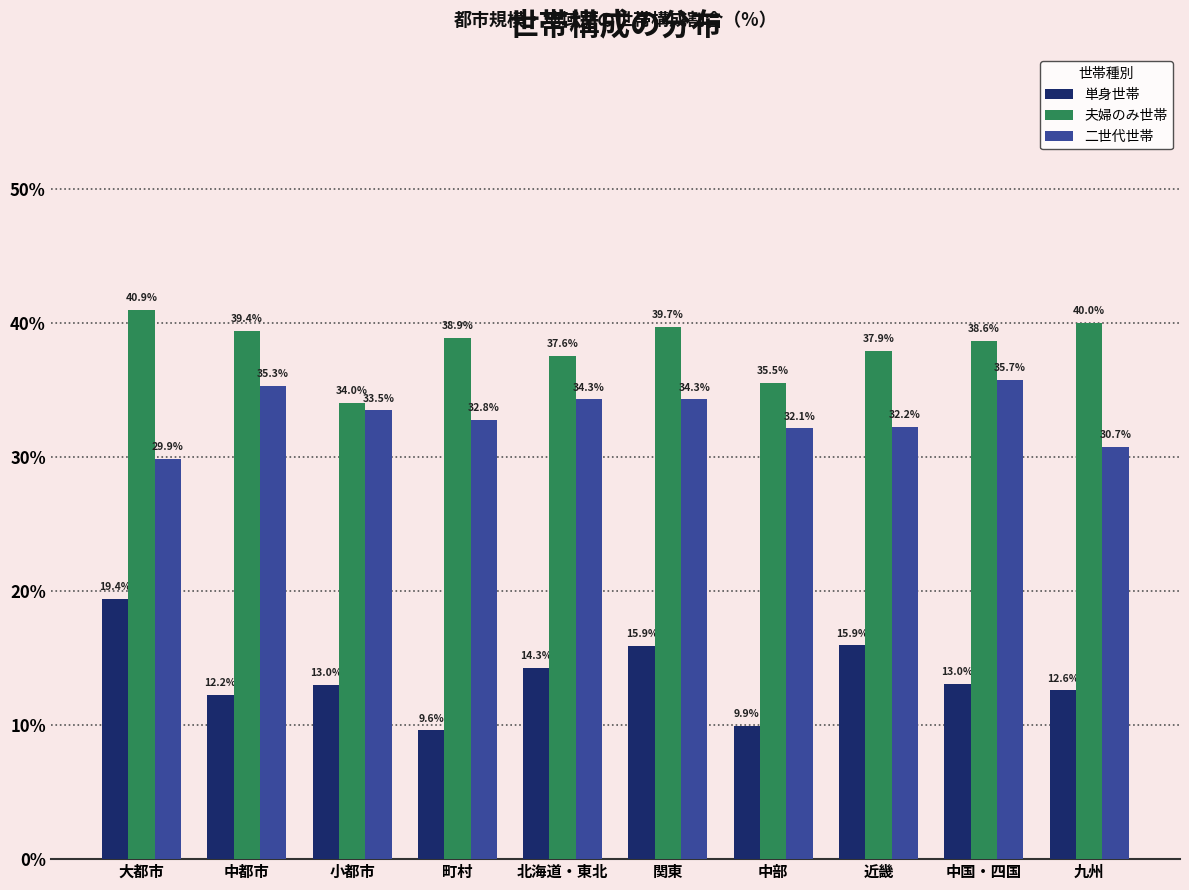

Reading right to left, extract all data points from this chart.

単身世帯: 九州=12.6	中国・四国=13.0	近畿=15.9	中部=9.9	関東=15.9	北海道・東北=14.3	町村=9.6	小都市=13.0	中都市=12.2	大都市=19.4
夫婦のみ世帯: 九州=40.0	中国・四国=38.6	近畿=37.9	中部=35.5	関東=39.7	北海道・東北=37.6	町村=38.9	小都市=34.0	中都市=39.4	大都市=40.9
二世代世帯: 九州=30.7	中国・四国=35.7	近畿=32.2	中部=32.1	関東=34.3	北海道・東北=34.3	町村=32.8	小都市=33.5	中都市=35.3	大都市=29.9